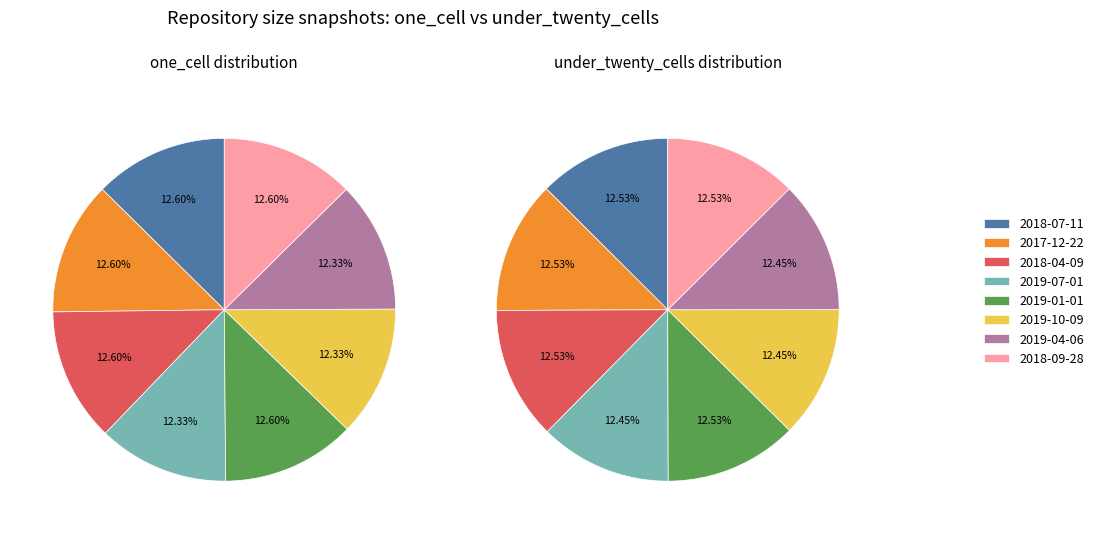

Which category has the biggest portion of the pie?

2018-07-11